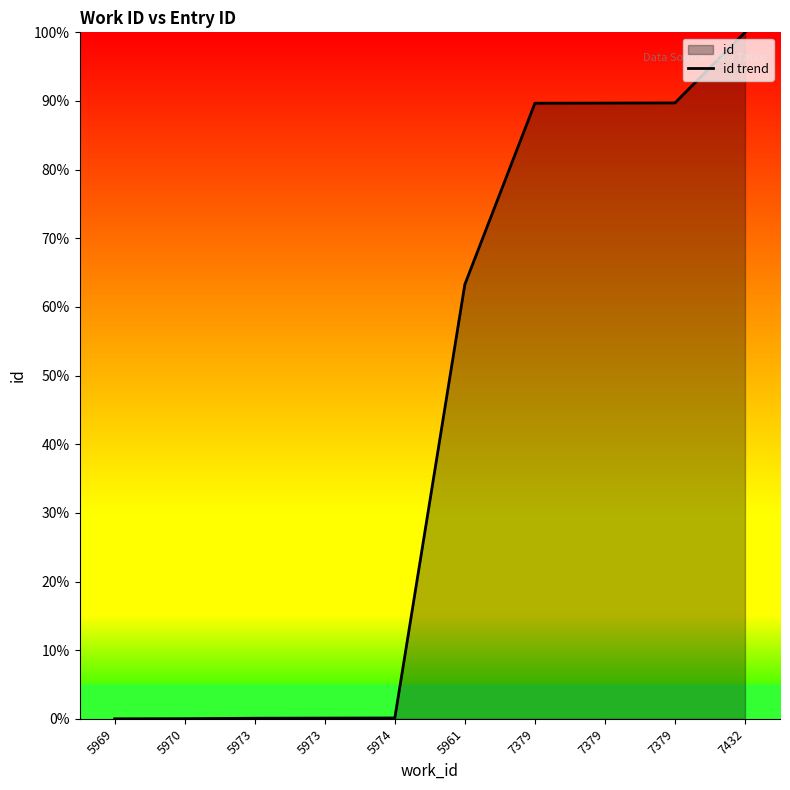

Approximately how many times larger is the value at 7379 compared to 7379?

1.0